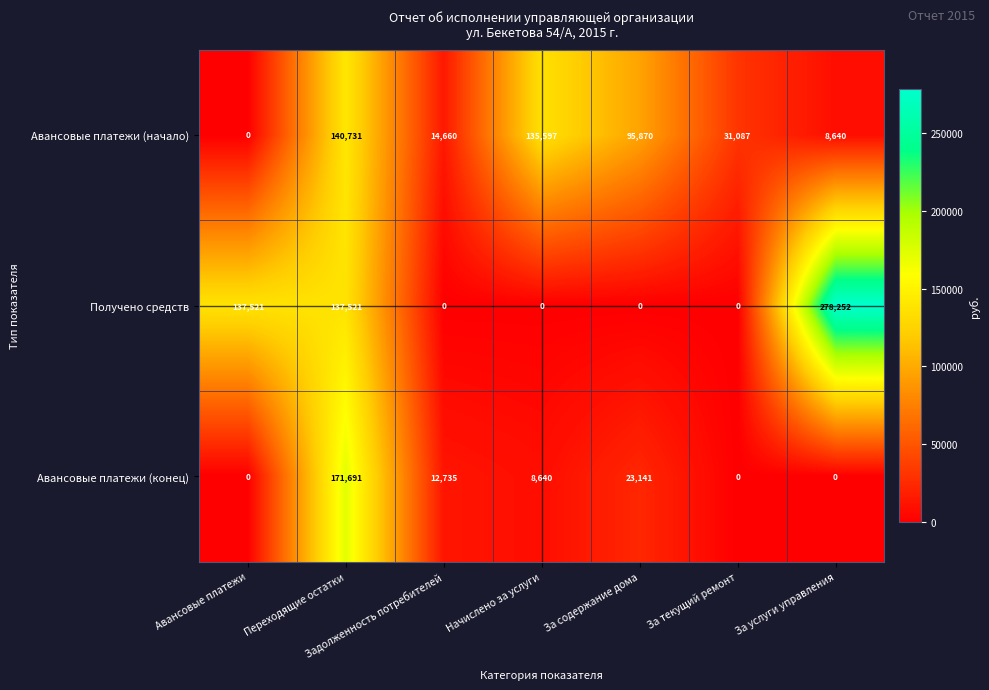

Which series has the largest total across all categories?

Получено средств